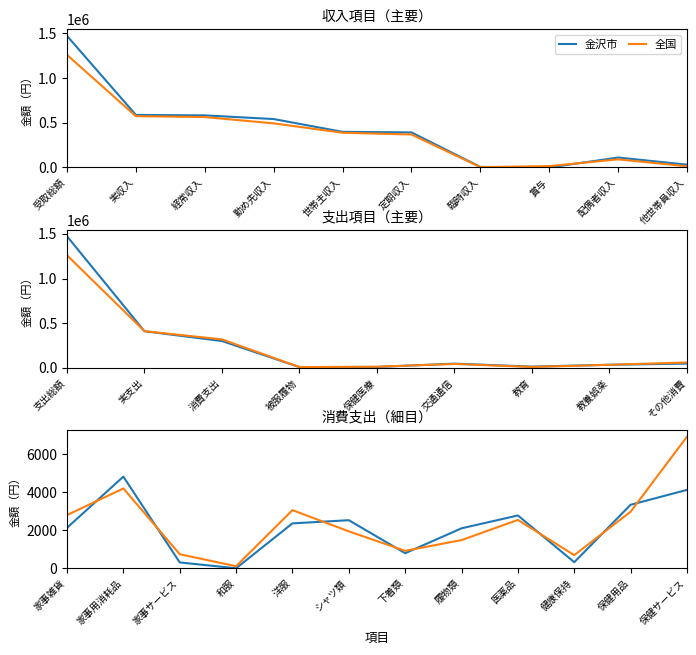

After their last crossing, which series has the higher values: 全国 or 金沢市?

全国